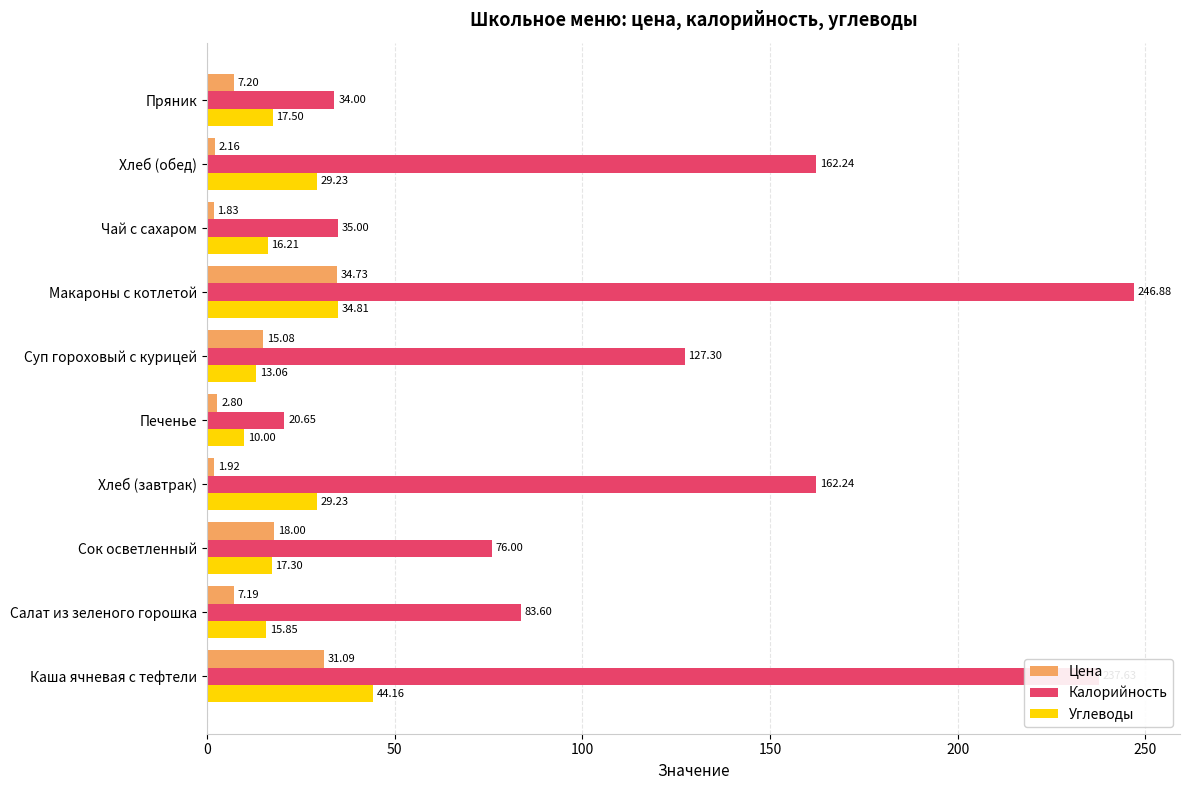

Which series has the largest total across all categories?

Калорийность